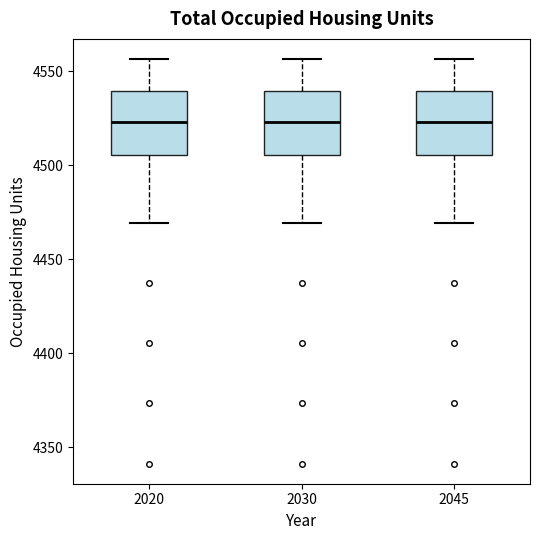

Reading left to right, read every box against the y-axis: the position of its median line, the range the box covers, and the ends of its whiskers. The values are not printed on the chart, so give them approximately, as read against the axis.

2020: median 4525, box 4505 to 4540, whiskers 4470 to 4555
2030: median 4525, box 4505 to 4540, whiskers 4470 to 4555
2045: median 4525, box 4505 to 4540, whiskers 4470 to 4555